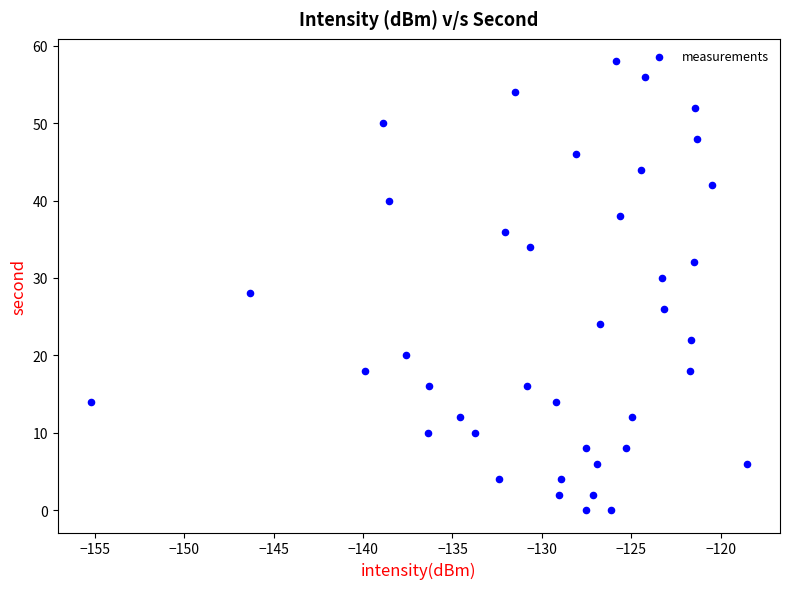

What is the range of Y values (max minus min)?

58